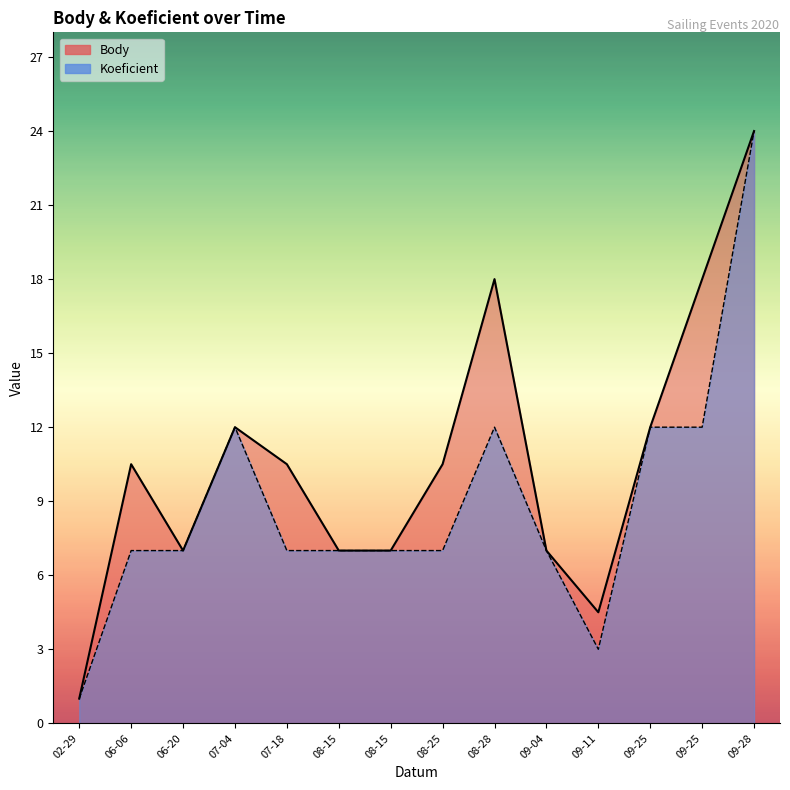

How many distinct data groups are displayed?

2